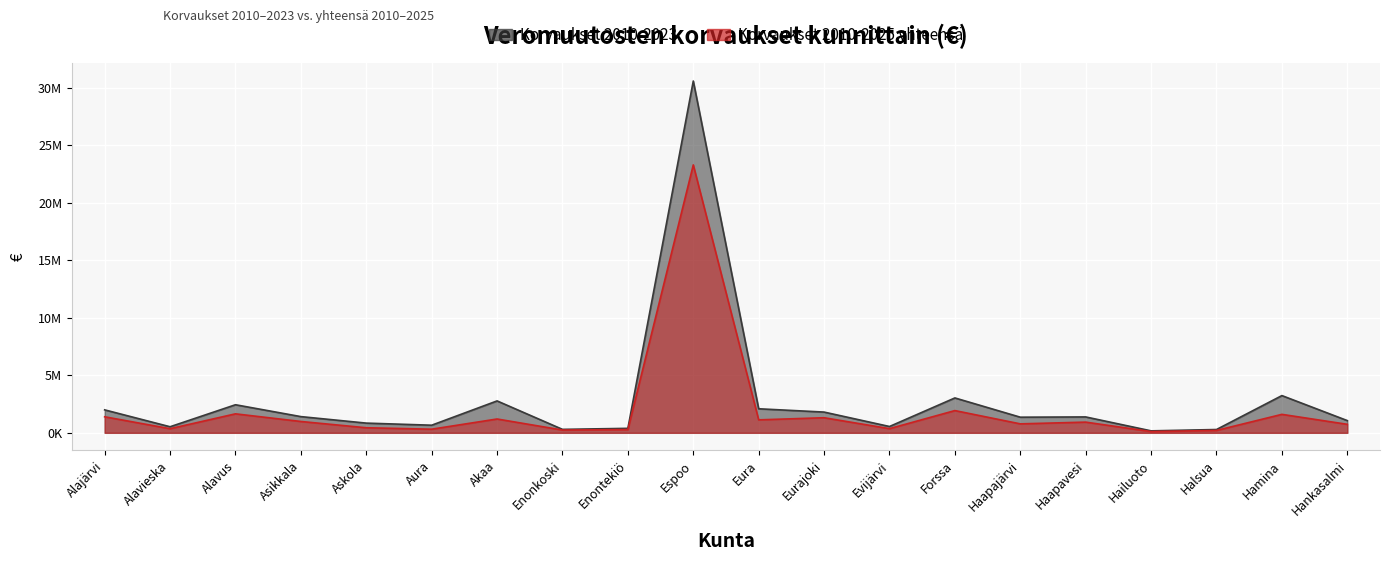

At which category is the sum across all series the highest?

Espoo